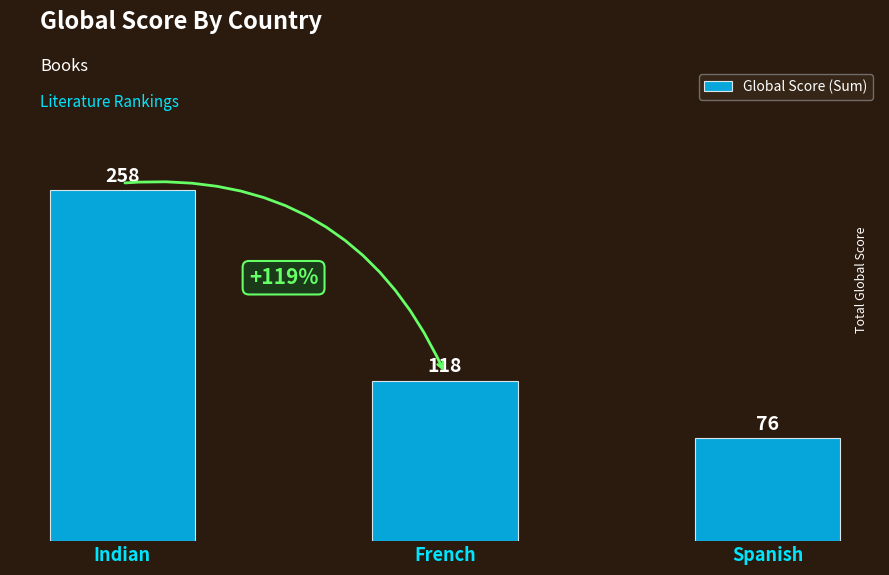

What is the change in value from French to Spanish?

-42